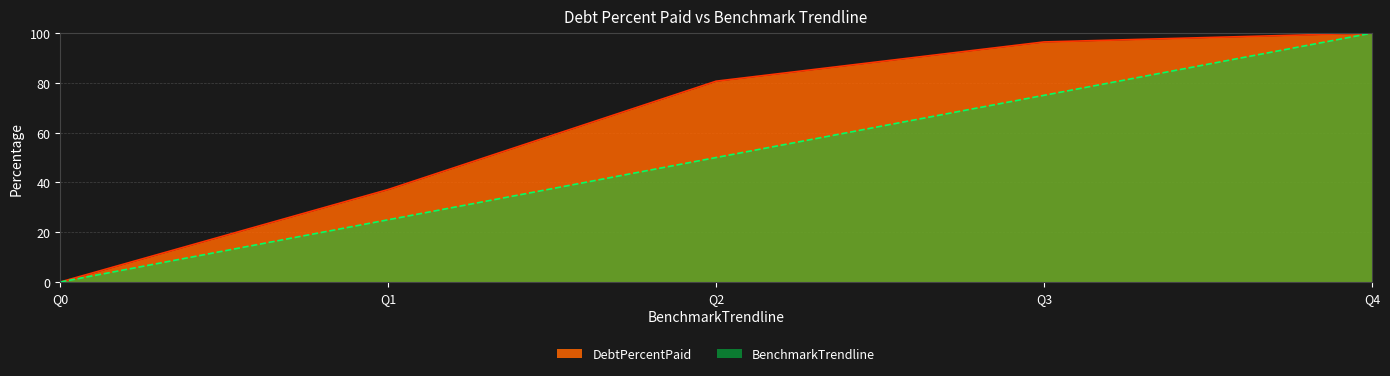

True or false: BenchmarkTrendline and DebtPercentPaid intersect in this chart.

False